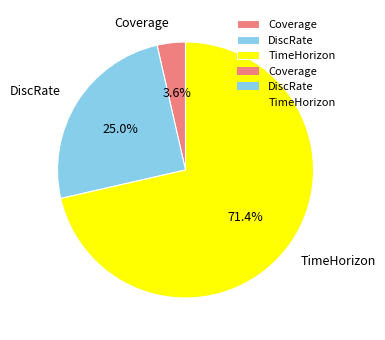

Is it true that DiscRate is 17% of the pie?

False